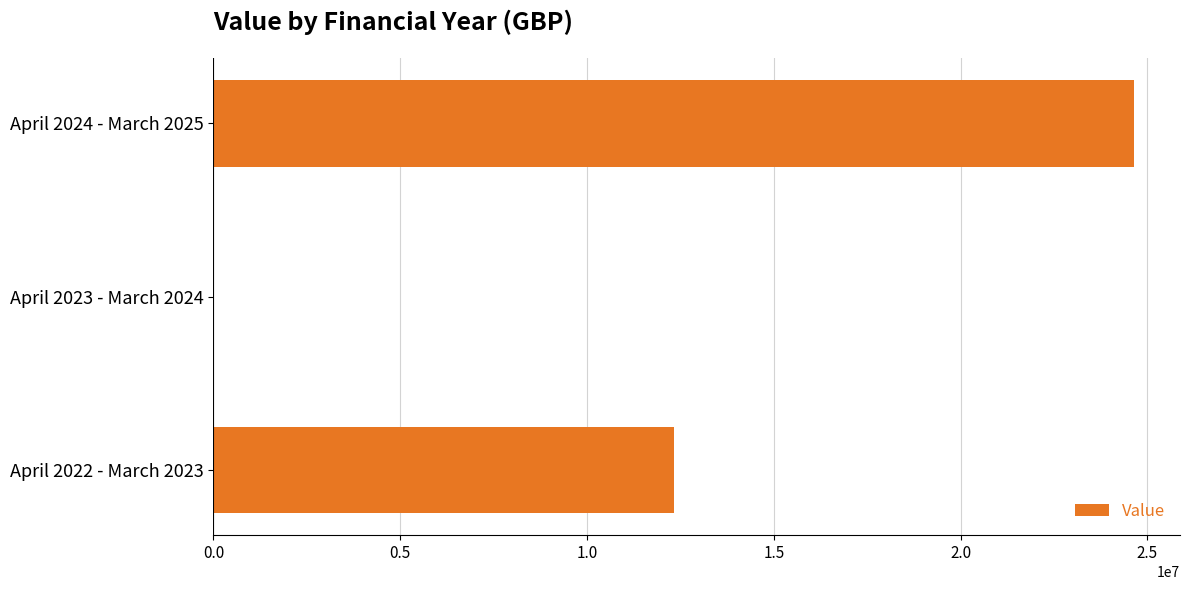

What is the sum of all values?

36959999